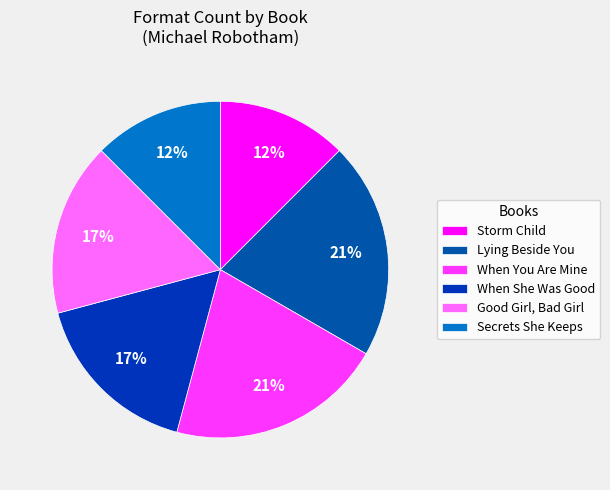

Count the number of slices in the pie.

6